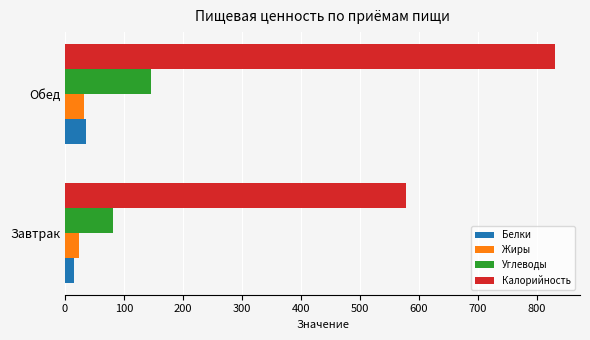

What are all the series names shown in the legend?

Белки, Жиры, Углеводы, Калорийность